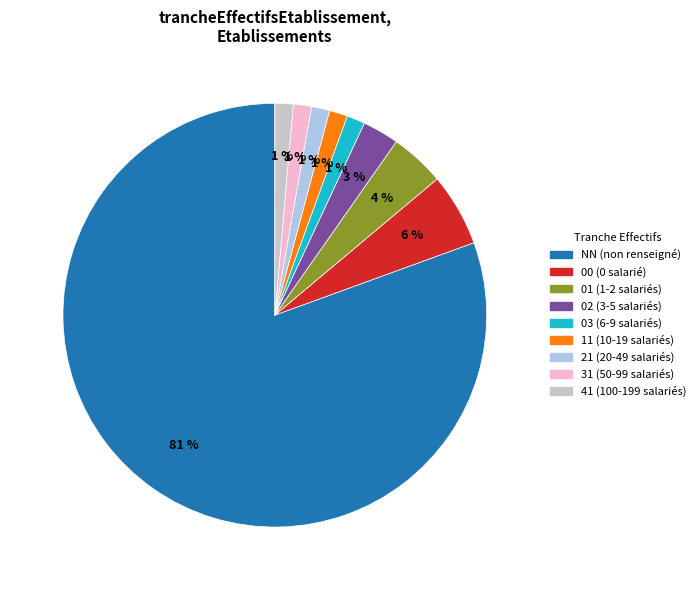

The 31 slice represents 1% of the pie. True or false?

True